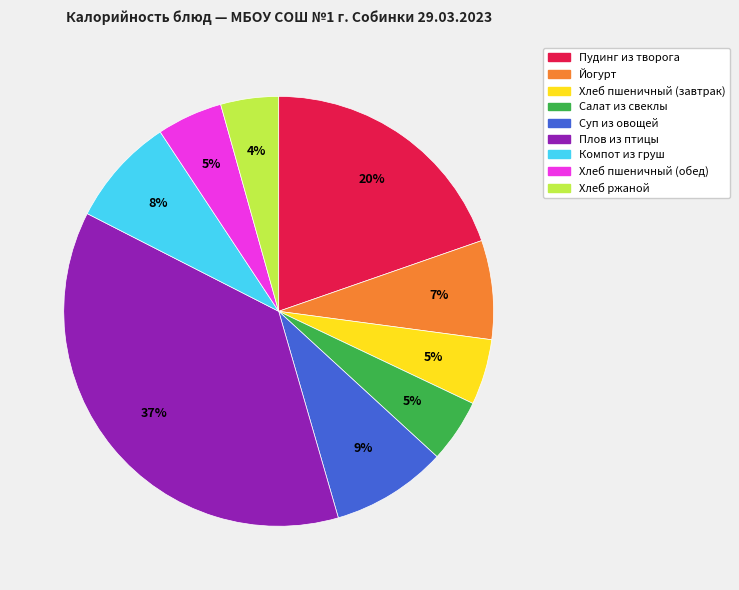

Which has a higher value, Суп из овощей or Салат из свеклы?

Суп из овощей